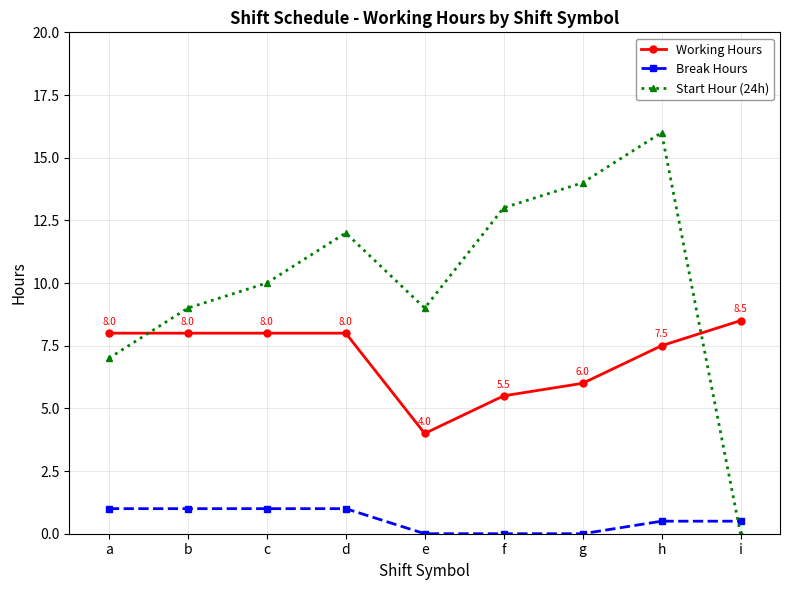

The value of Break Hours at a is 0.3. True or false?

False